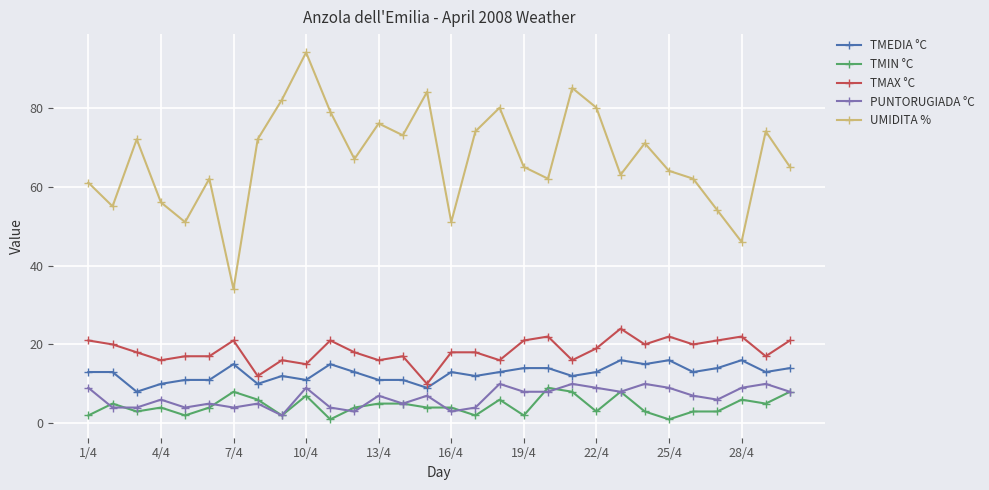

What is the minimum value for UMIDITA %?

34